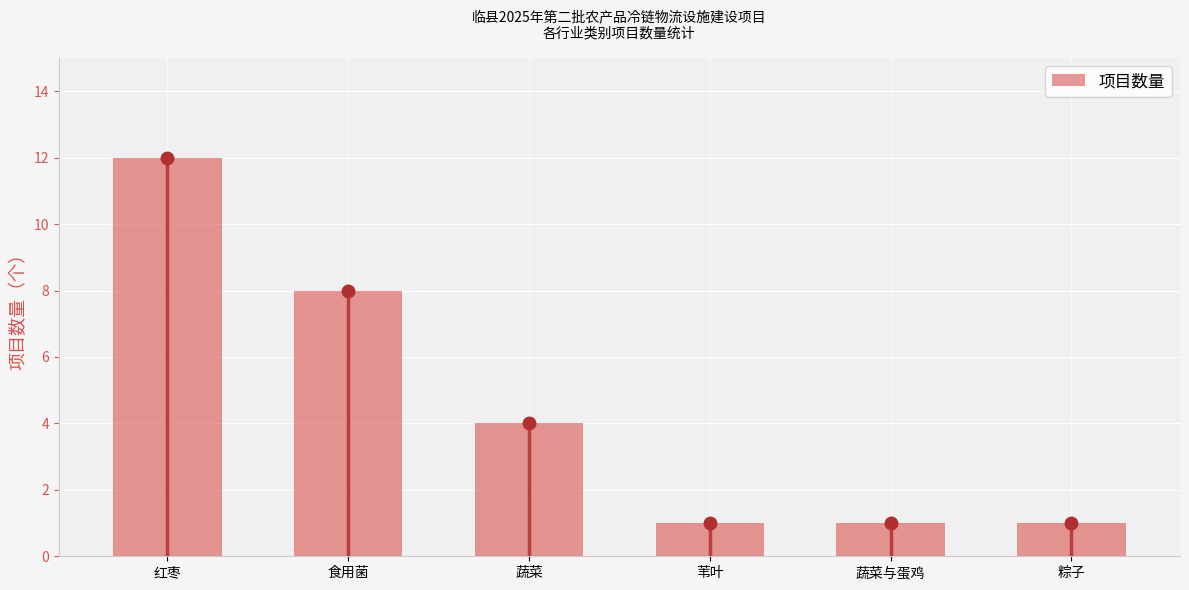

Are the bars horizontal?

No